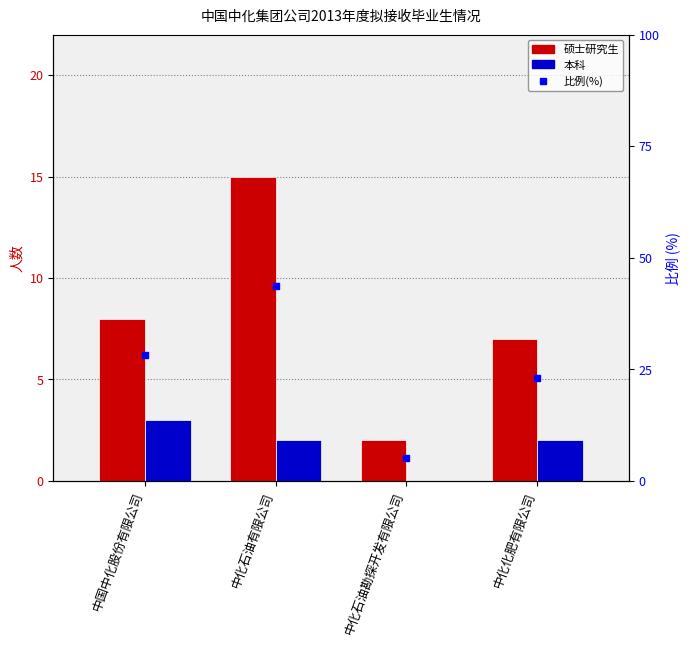

What is the difference between the maximum and minimum values in the 本科 series?

3.0